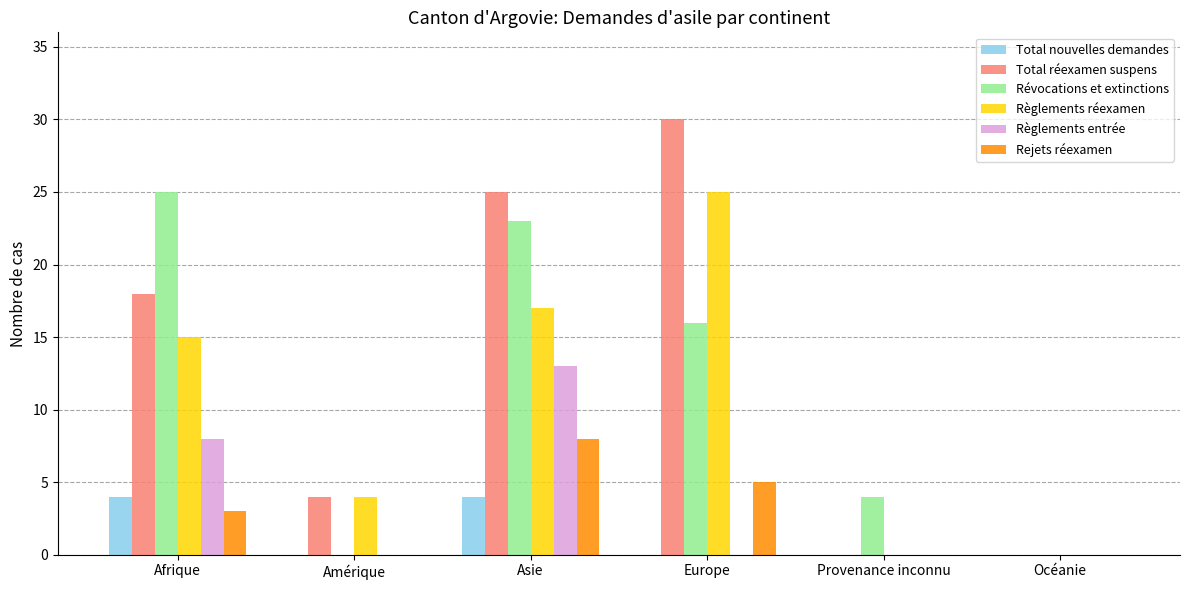

Reading left to right, transcribe all the data shown in this chart.

Total nouvelles demandes: Afrique=4	Amérique=0	Asie=4	Europe=0	Provenance inconnu=0	Océanie=0
Total réexamen suspens: Afrique=18	Amérique=4	Asie=25	Europe=30	Provenance inconnu=0	Océanie=0
Révocations et extinctions: Afrique=25	Amérique=0	Asie=23	Europe=16	Provenance inconnu=4	Océanie=0
Règlements réexamen: Afrique=15	Amérique=4	Asie=17	Europe=25	Provenance inconnu=0	Océanie=0
Règlements entrée: Afrique=8	Amérique=0	Asie=13	Europe=0	Provenance inconnu=0	Océanie=0
Rejets réexamen: Afrique=3	Amérique=0	Asie=8	Europe=5	Provenance inconnu=0	Océanie=0